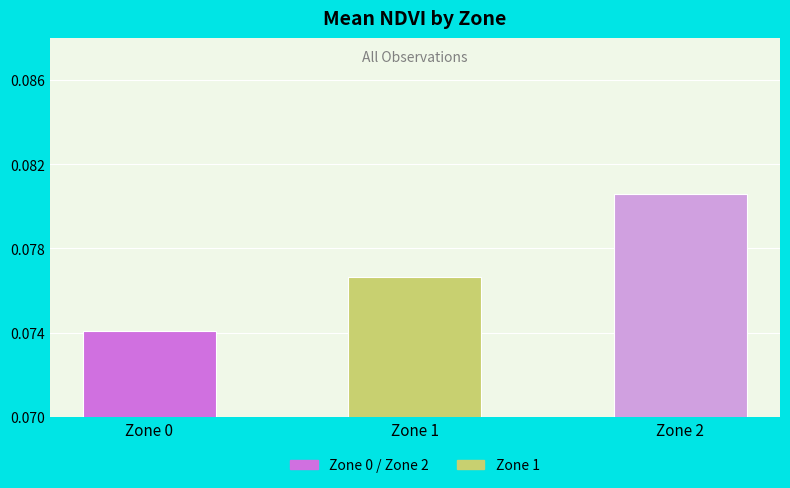

Between Zone 2 and Zone 0, which is larger?

Zone 2